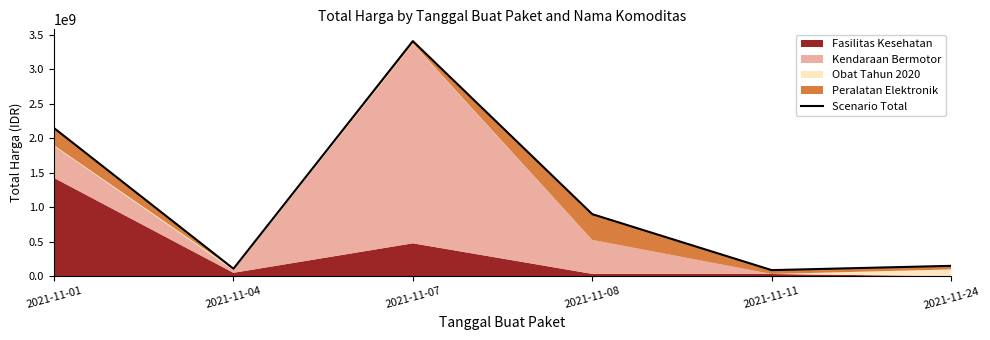

The value at 2021-11-07 is 3411415240. True or false?

True